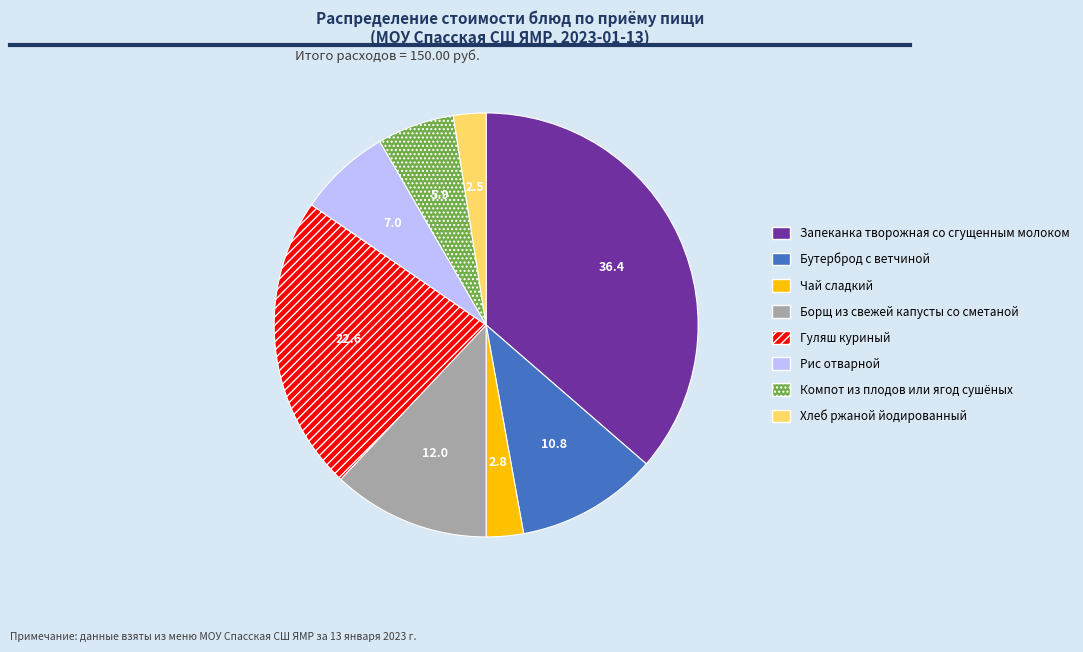

The Хлеб ржаной йодированный slice represents 2% of the pie. True or false?

True